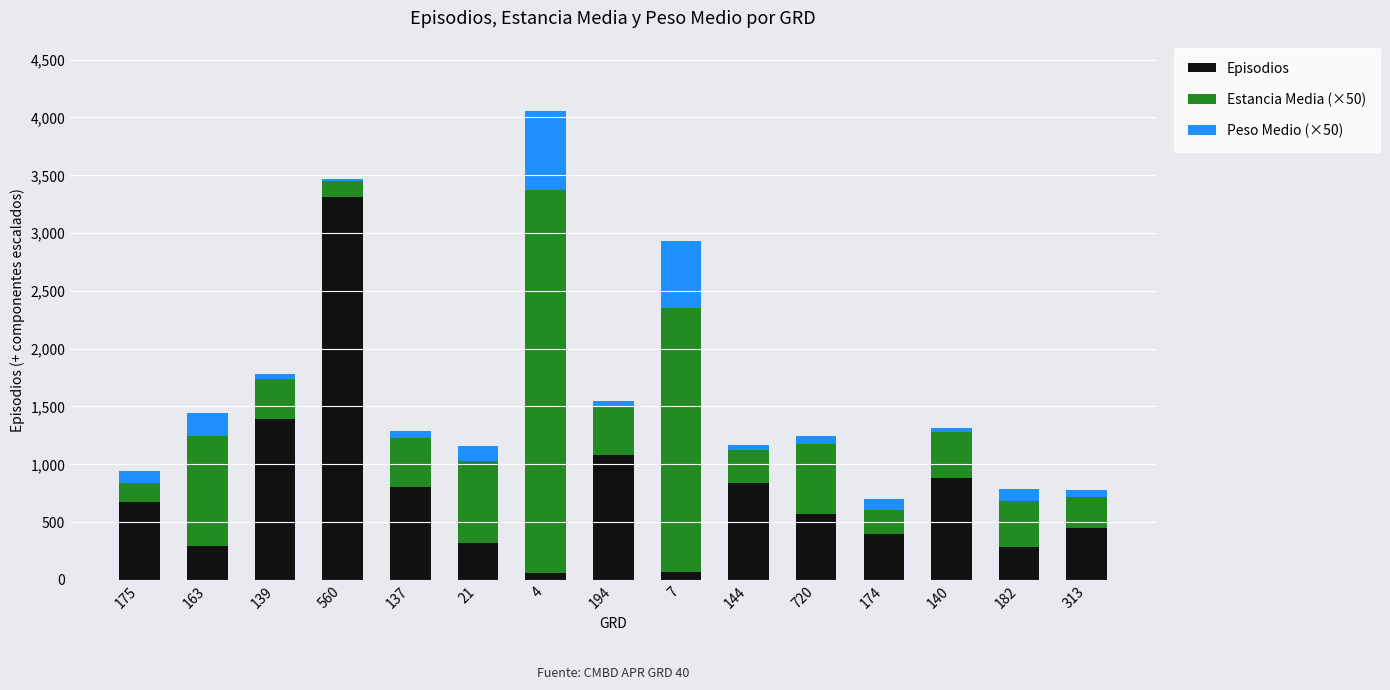

What is the maximum value for Episodios?

3315.0